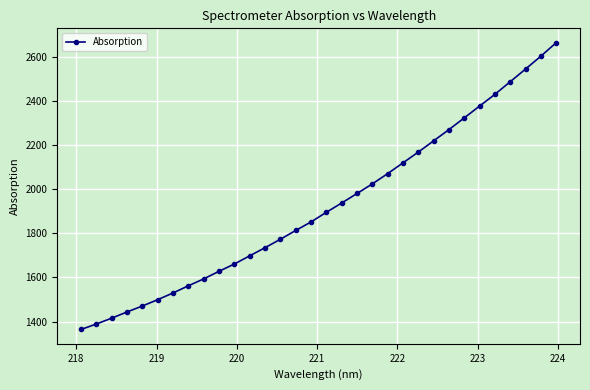

What is the minimum value shown in the chart?

1364.4